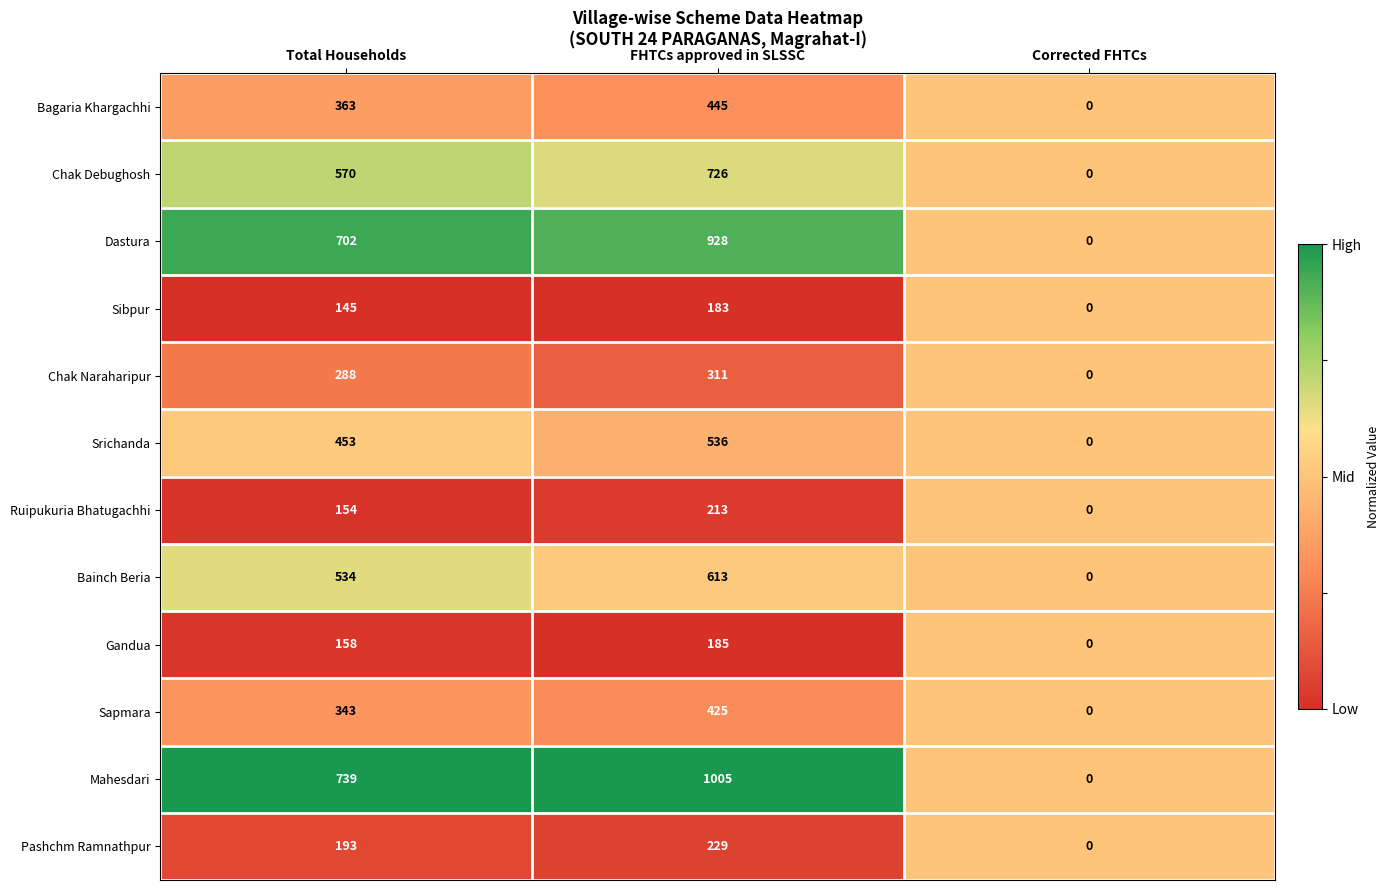

What is the maximum value shown in the chart?

1005